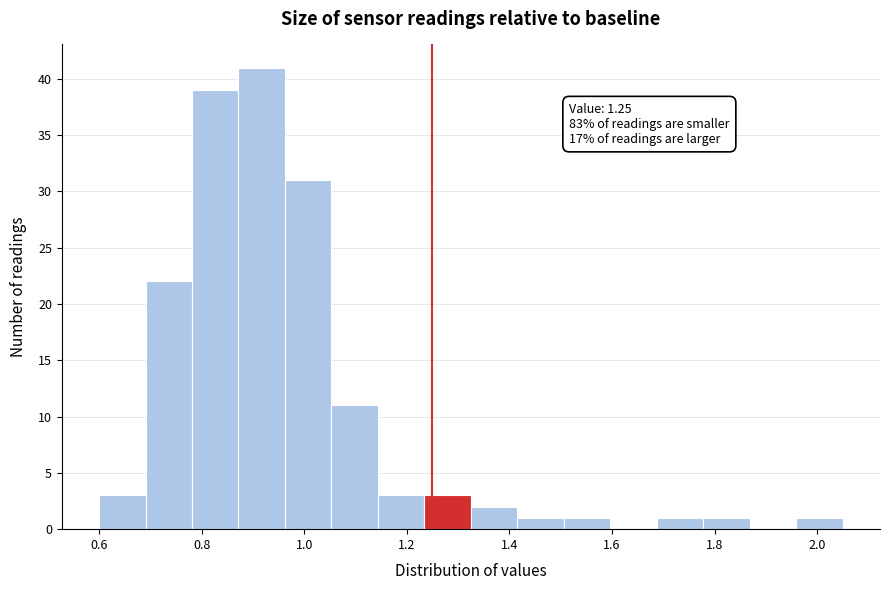

Which range on the x-axis has the tallest bar?

0.88 to 0.96